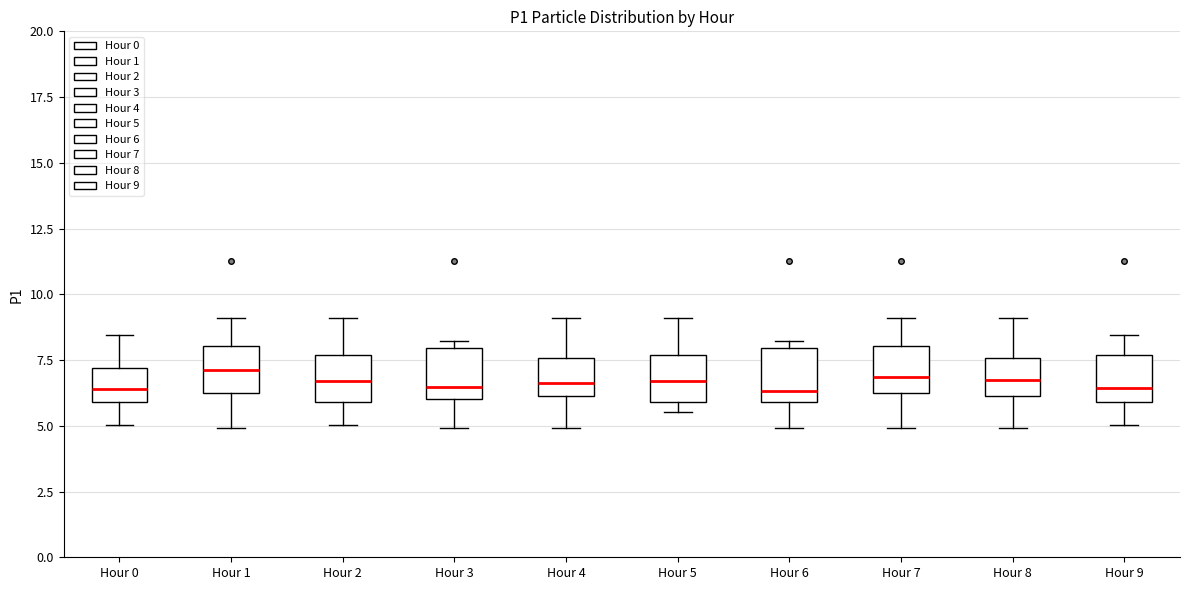

Reading left to right, transcribe this box plot: for each box, give where its median line is, the range the box spans, and where its two whiskers end, as read against the y-axis. The values are not printed on the chart, so give them approximately, as read against the axis.

Hour 0: median 6.5, box 6.0 to 7.0, whiskers 5.0 to 8.5
Hour 1: median 7.0, box 6.0 to 8.0, whiskers 5.0 to 9.0
Hour 2: median 6.5, box 6.0 to 7.5, whiskers 5.0 to 9.0
Hour 3: median 6.5, box 6.0 to 8.0, whiskers 5.0 to 8.0 (just above the box's upper edge)
Hour 4: median 6.5, box 6.0 to 7.5, whiskers 5.0 to 9.0
Hour 5: median 6.5, box 6.0 to 7.5, whiskers 5.5 to 9.0
Hour 6: median 6.5, box 6.0 to 8.0, whiskers 5.0 to 8.0 (just above the box's upper edge)
Hour 7: median 7.0, box 6.0 to 8.0, whiskers 5.0 to 9.0
Hour 8: median 7.0, box 6.0 to 7.5, whiskers 5.0 to 9.0
Hour 9: median 6.5, box 6.0 to 7.5, whiskers 5.0 to 8.5